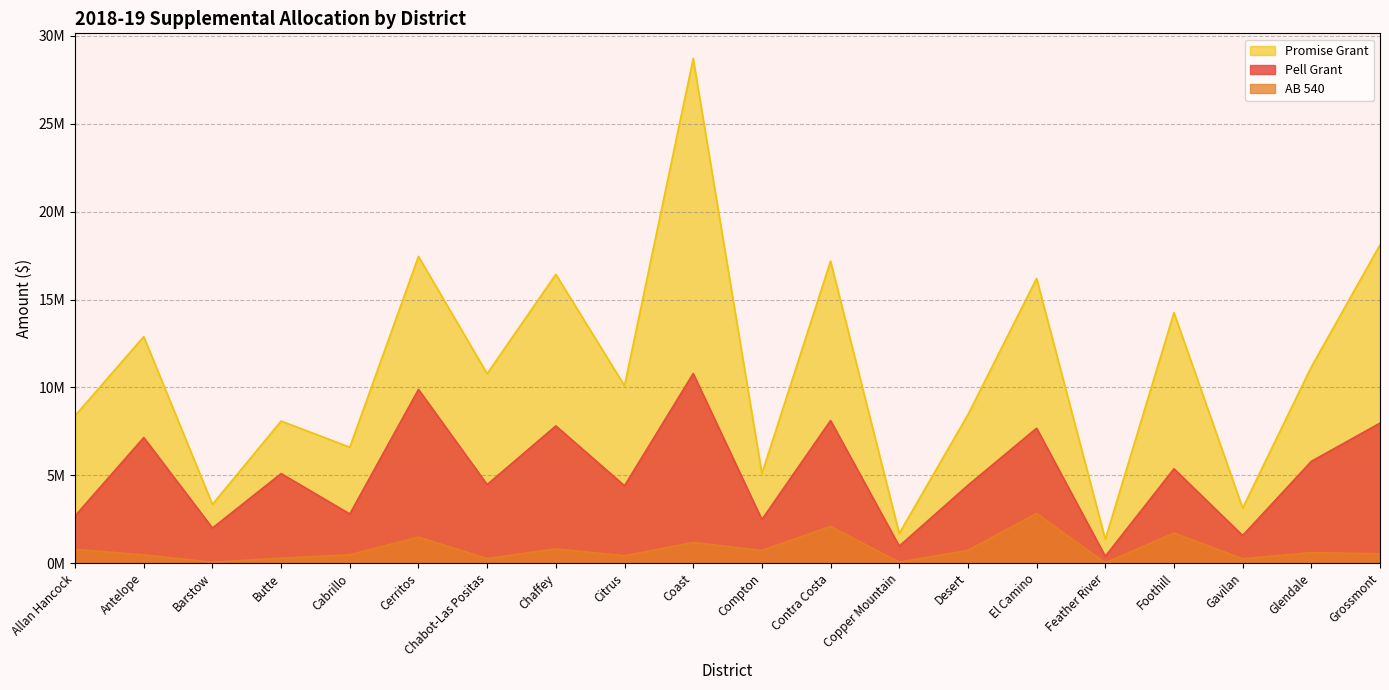

What are all the series names shown in the legend?

Promise Grant, Pell Grant, AB 540